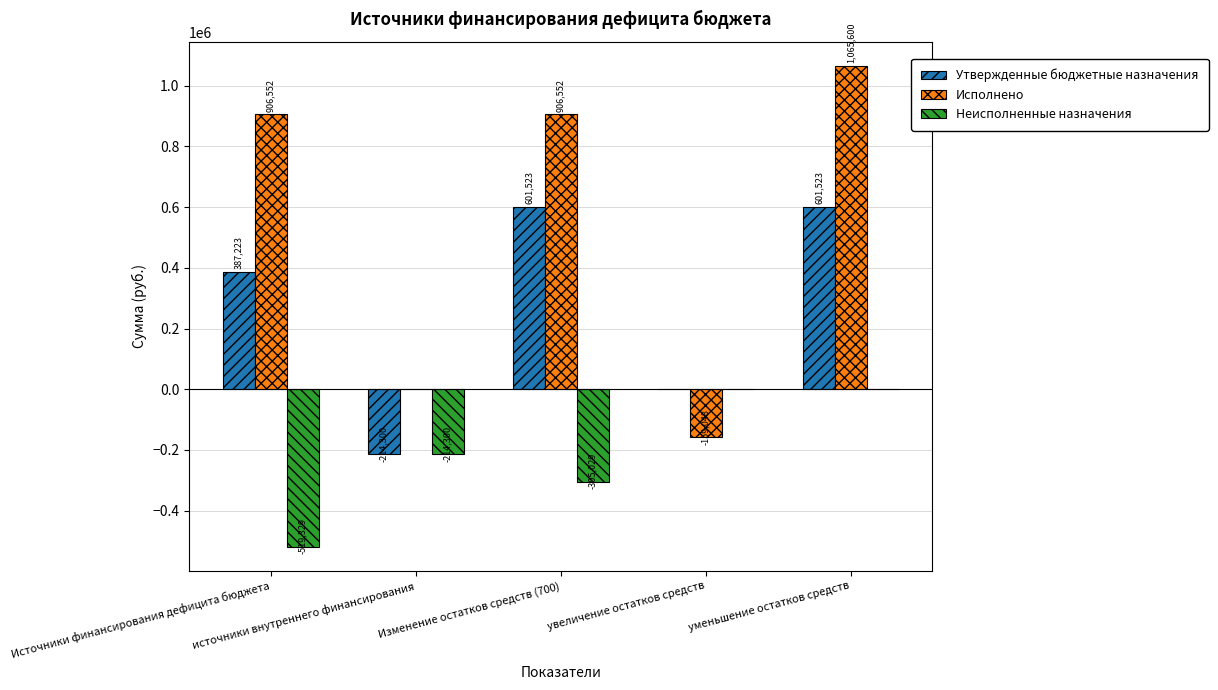

What is the maximum value shown in the chart?

1065599.7